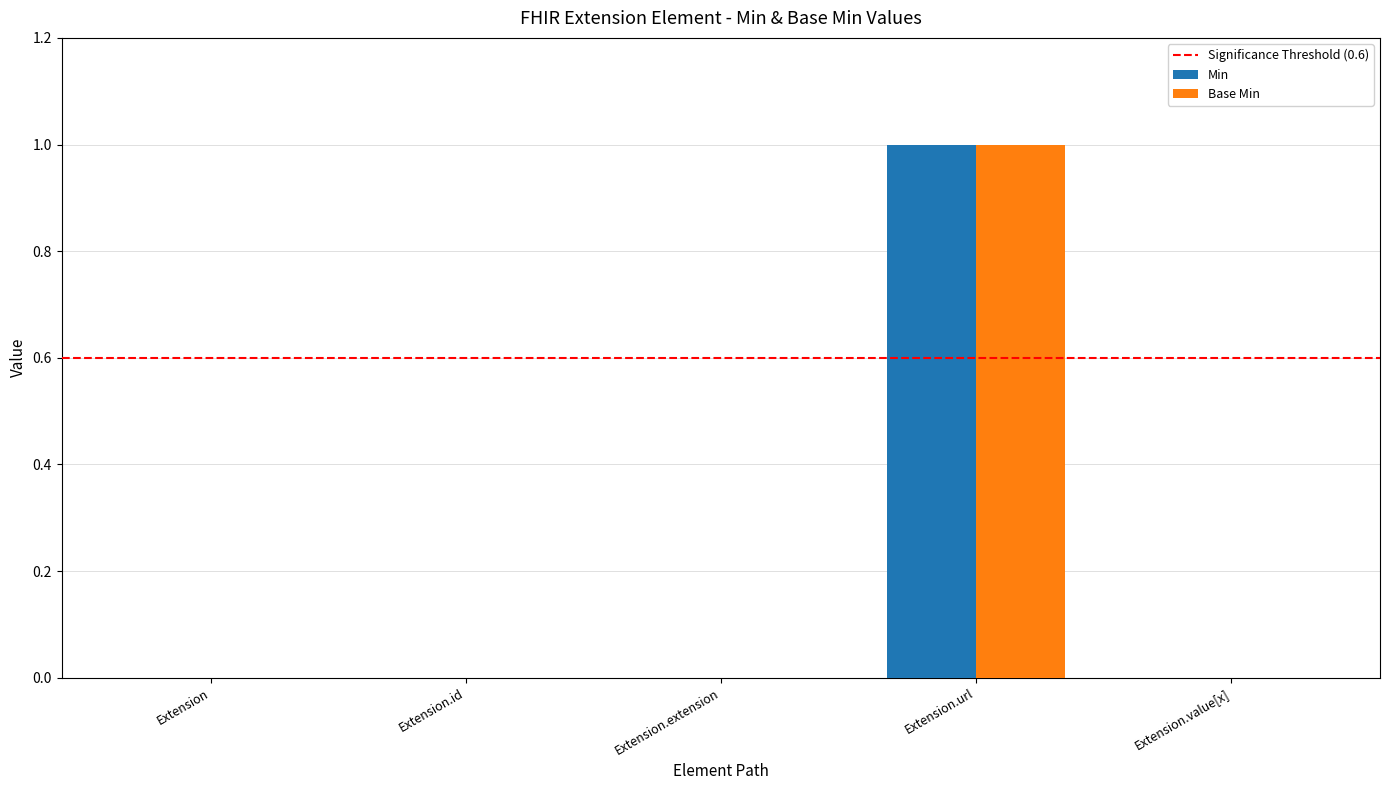

The Base Min series shows 1 at Extension. True or false?

False